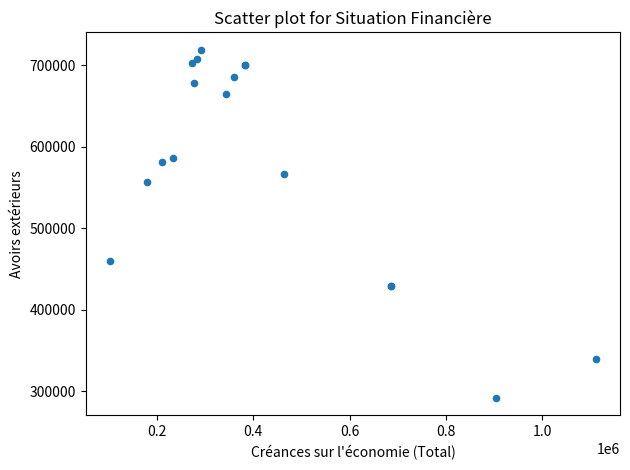

What Y value in the scatter plot is closest to 505408?

460258.8